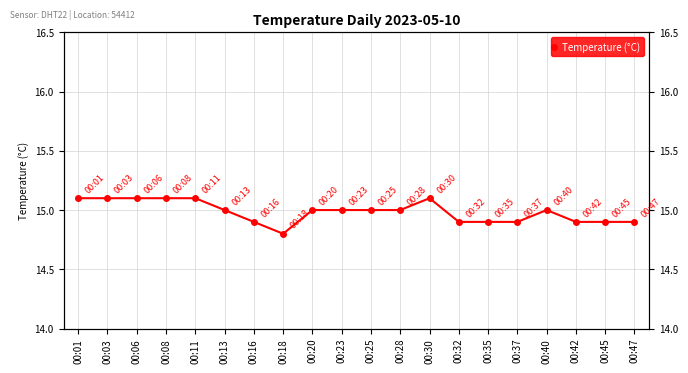

What is the maximum value shown in the chart?

15.1